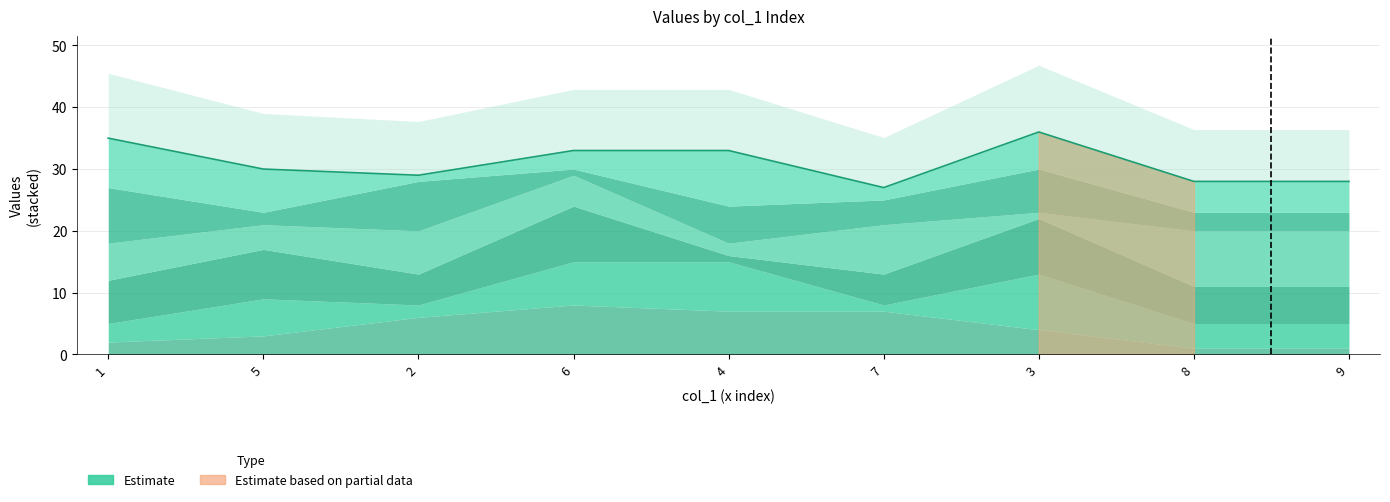

What is the value of the 5th point from the left?

33